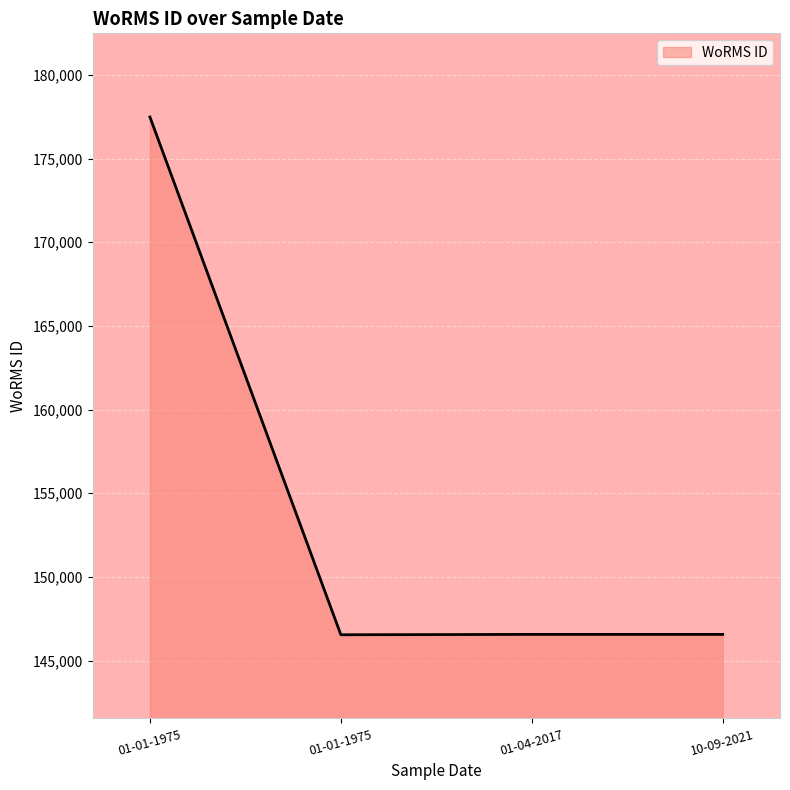

Approximately how many times larger is the value at 01-04-2017 compared to 01-01-1975?

0.8